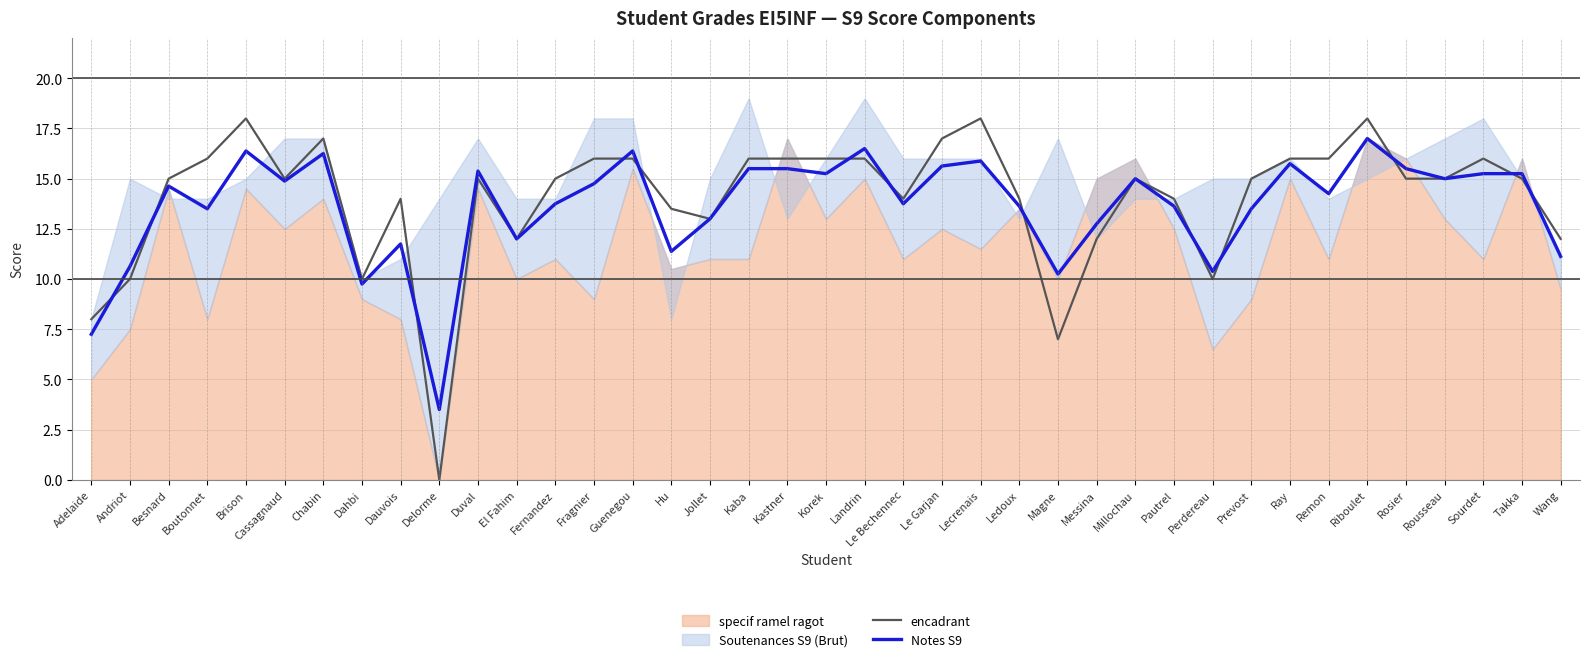

At which label does Notes S9 reach its peak?

Riboulet